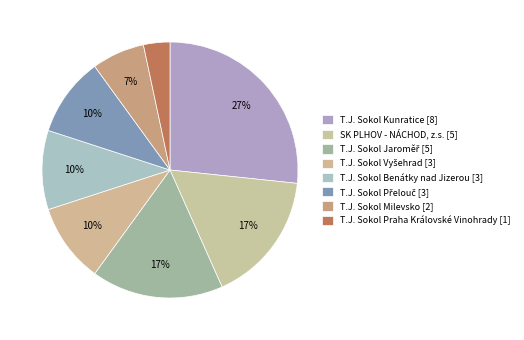

How many slices are in this pie chart?

8